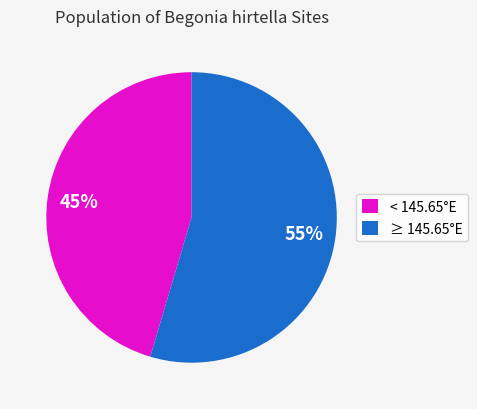

Which has a higher value, < 145.65°E or ≥ 145.65°E?

≥ 145.65°E